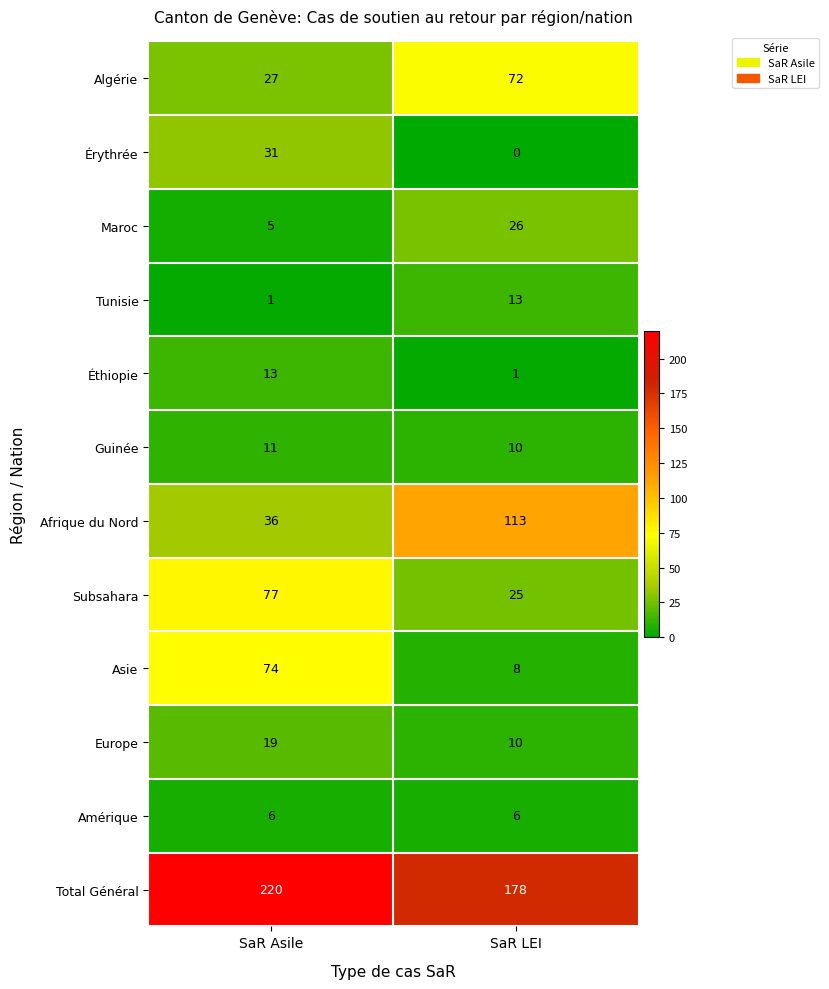

Which series has the largest total across all categories?

Total Général